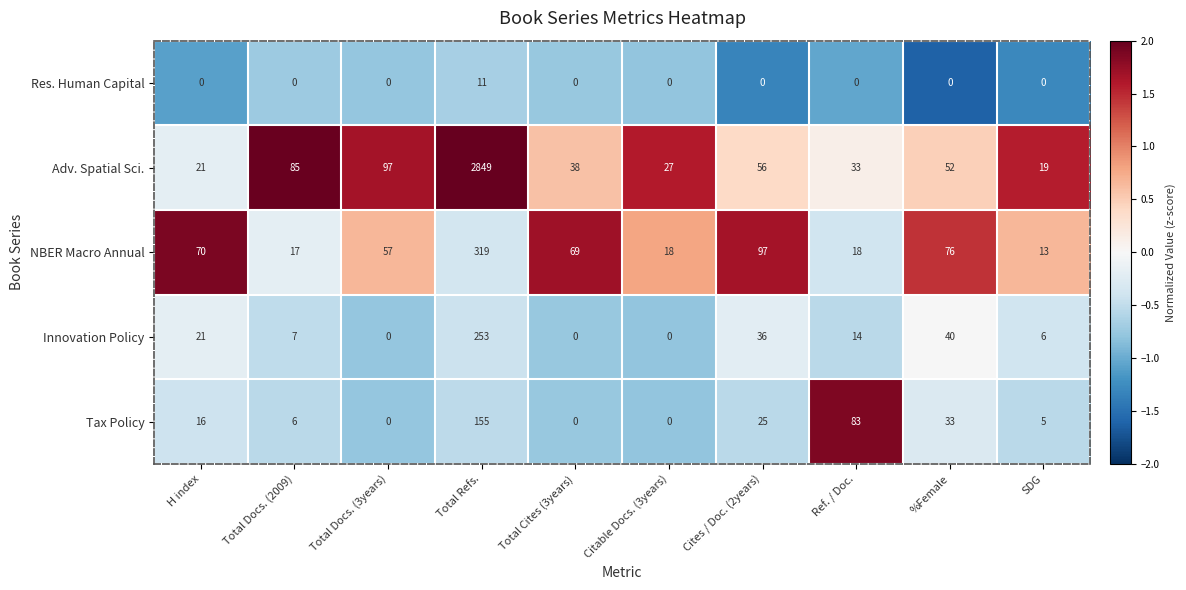

Which category has the highest value across all series?

Total Refs.